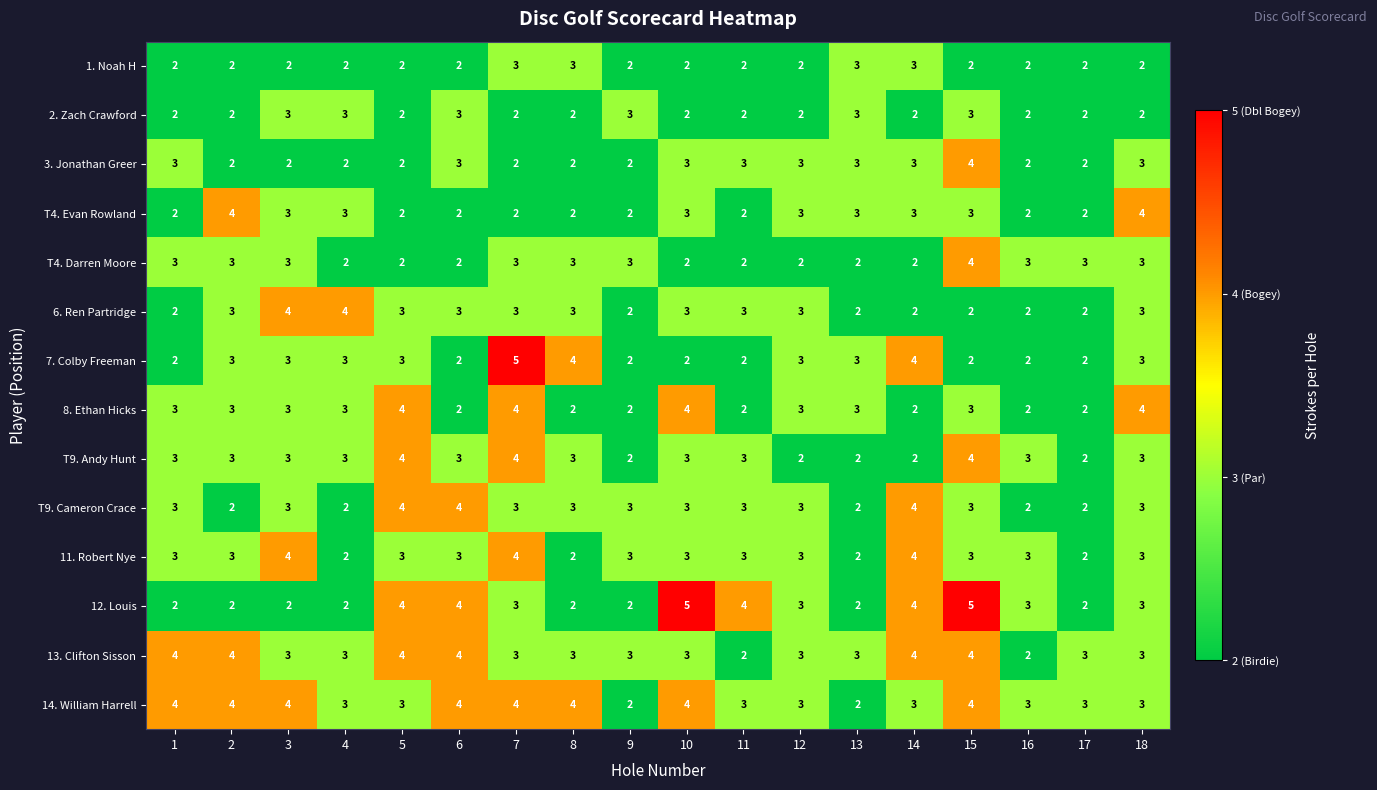

What is the maximum value for 3. Jonathan Greer?

4